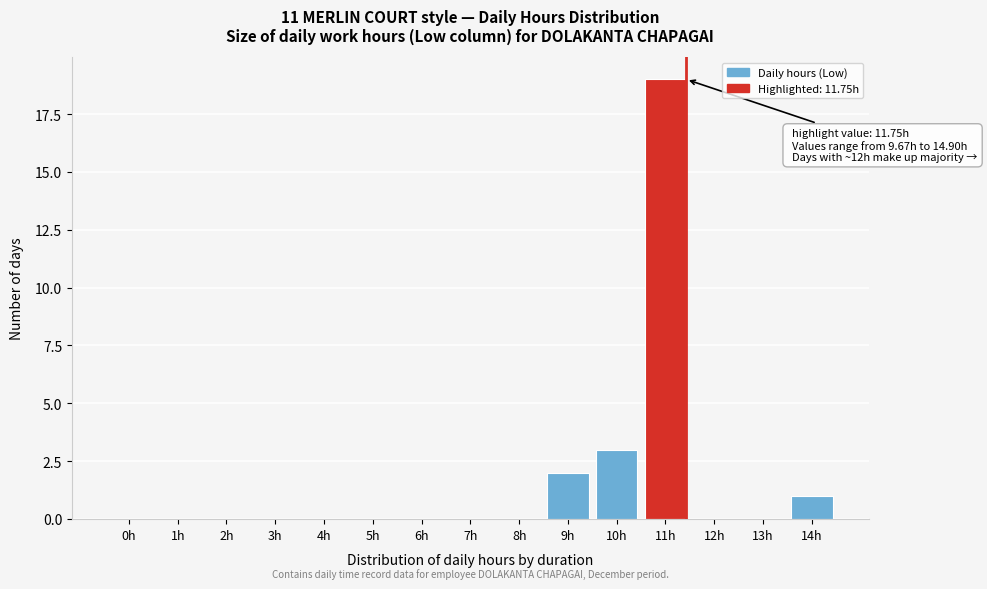

Reading right to left, list all the values displayed in this chart.

14h=1	13h=0	12h=0	11h=19	10h=3	9h=2	8h=0	7h=0	6h=0	5h=0	4h=0	3h=0	2h=0	1h=0	0h=0